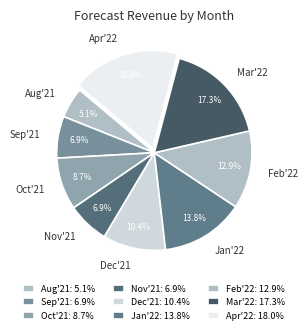

To the nearest percent, what percentage of the pie is Feb'22?

13%